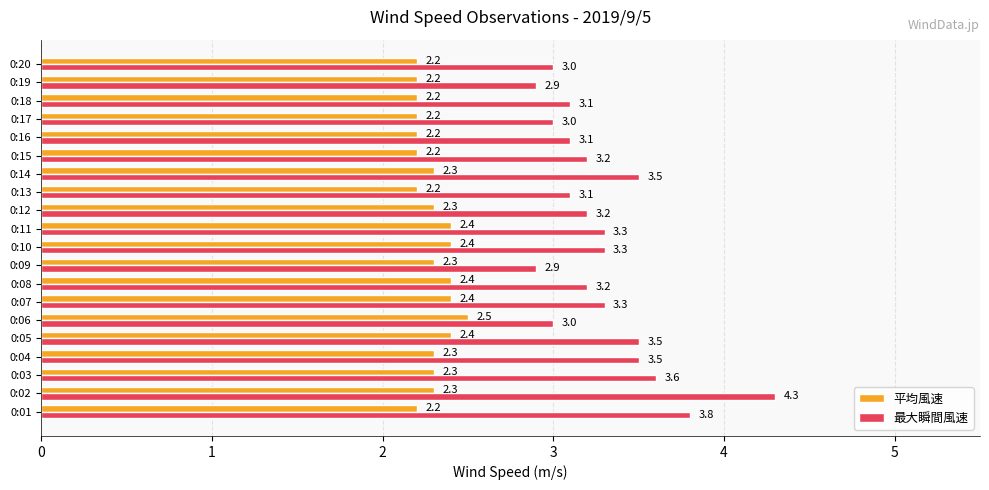

What is the sum of the 最大瞬間風速 values at 0:13 and 0:12?

6.3